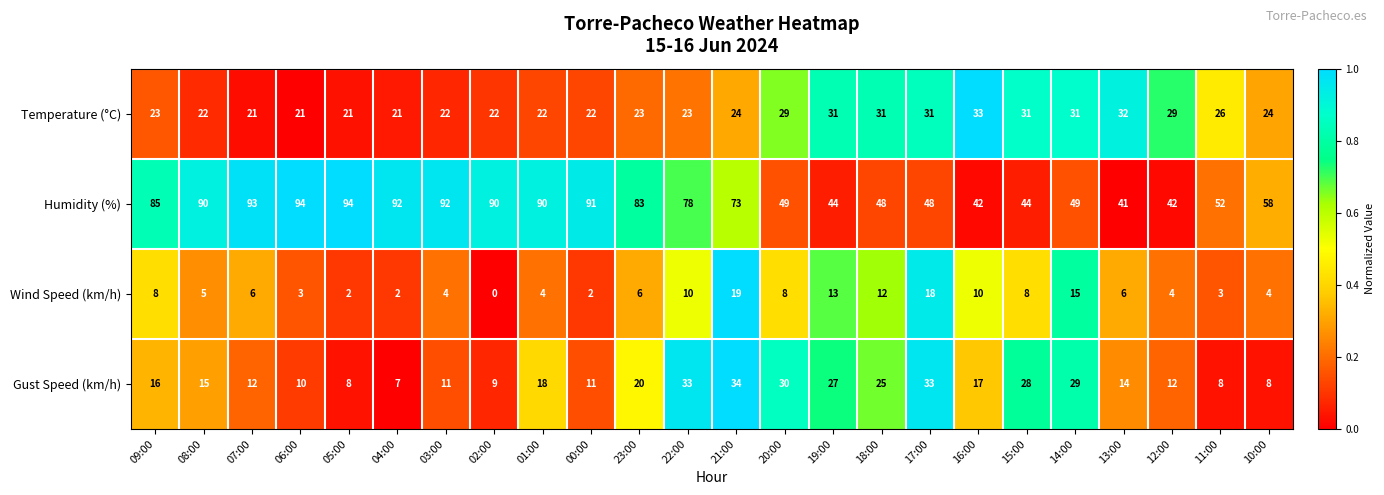

At which label does Wind Speed (km/h) first exceed 6?

09:00